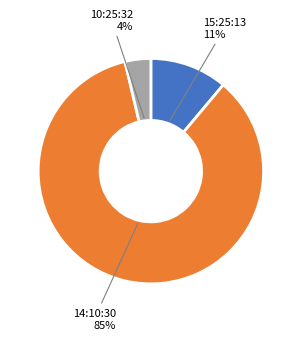

To the nearest percent, what is the difference between the largest and smallest slice percentages?

81%